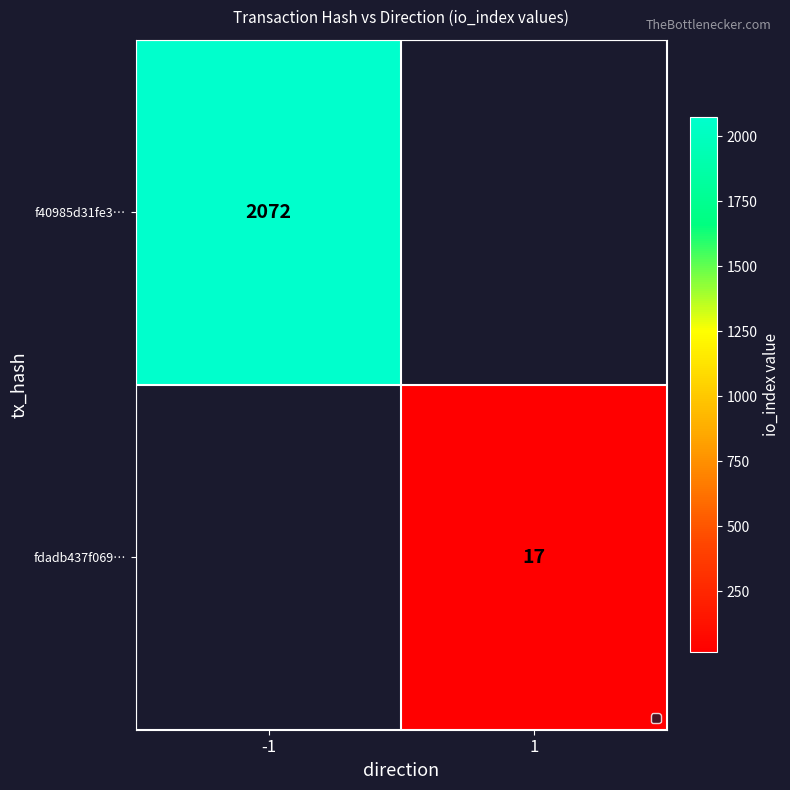

What is the smallest value displayed?

17.0